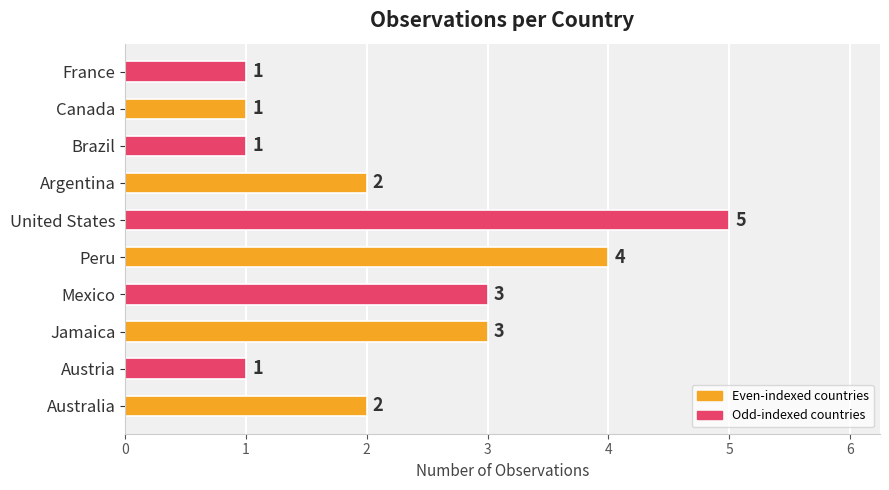

True or false: the data shows 5 at United States.

True